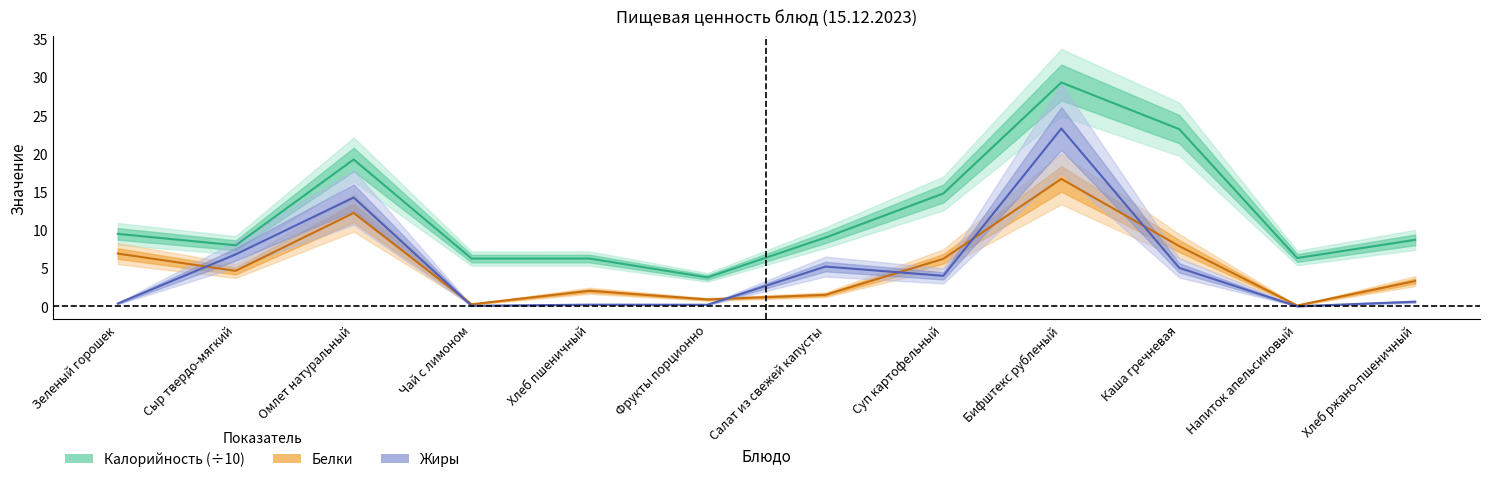

What is the sum of all Белки values?

62.6